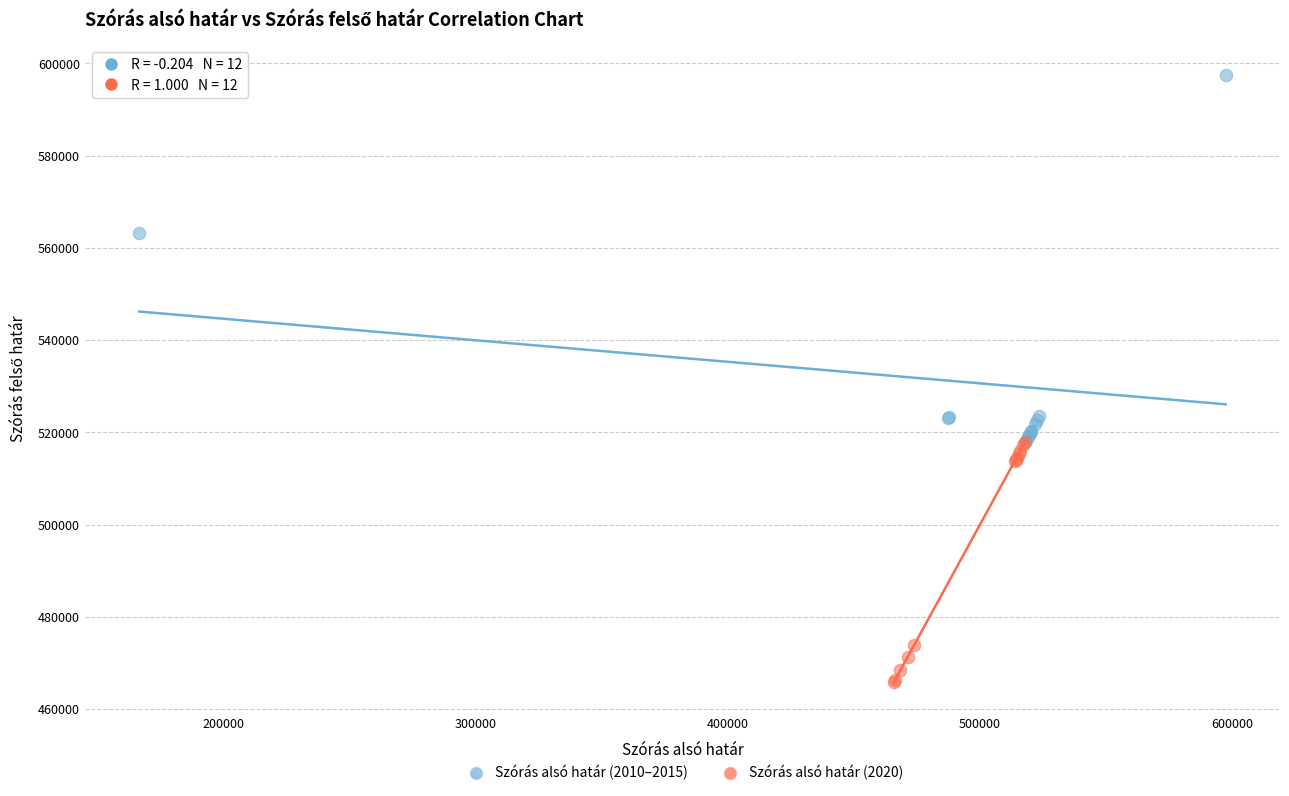

Which series has the largest Y range (max minus min)?

Szórás alsó határ (2010–2015)